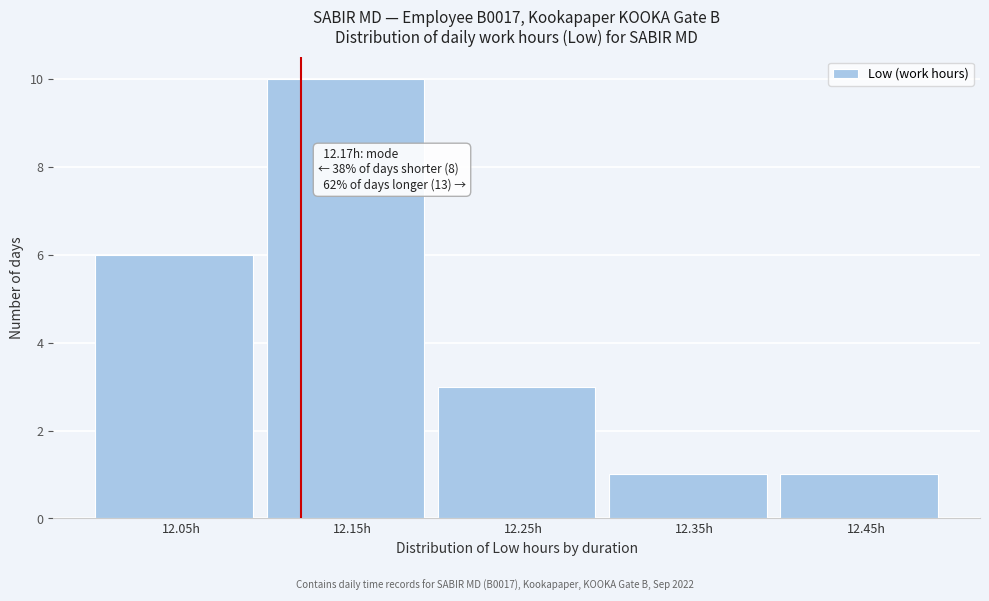

Reading left to right, list all the values displayed in this chart.

6	10	3	1	1